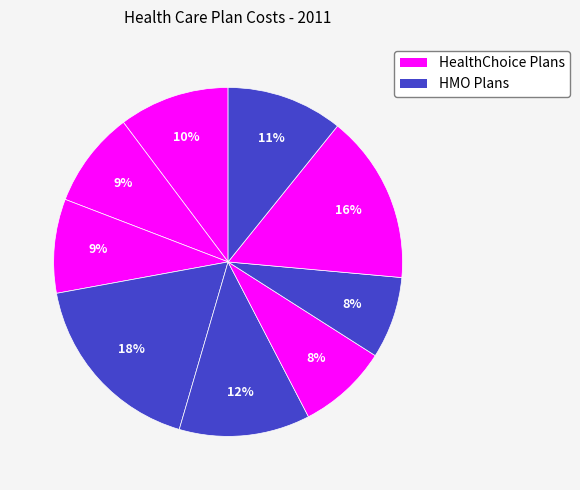

How many slices are in this pie chart?

9